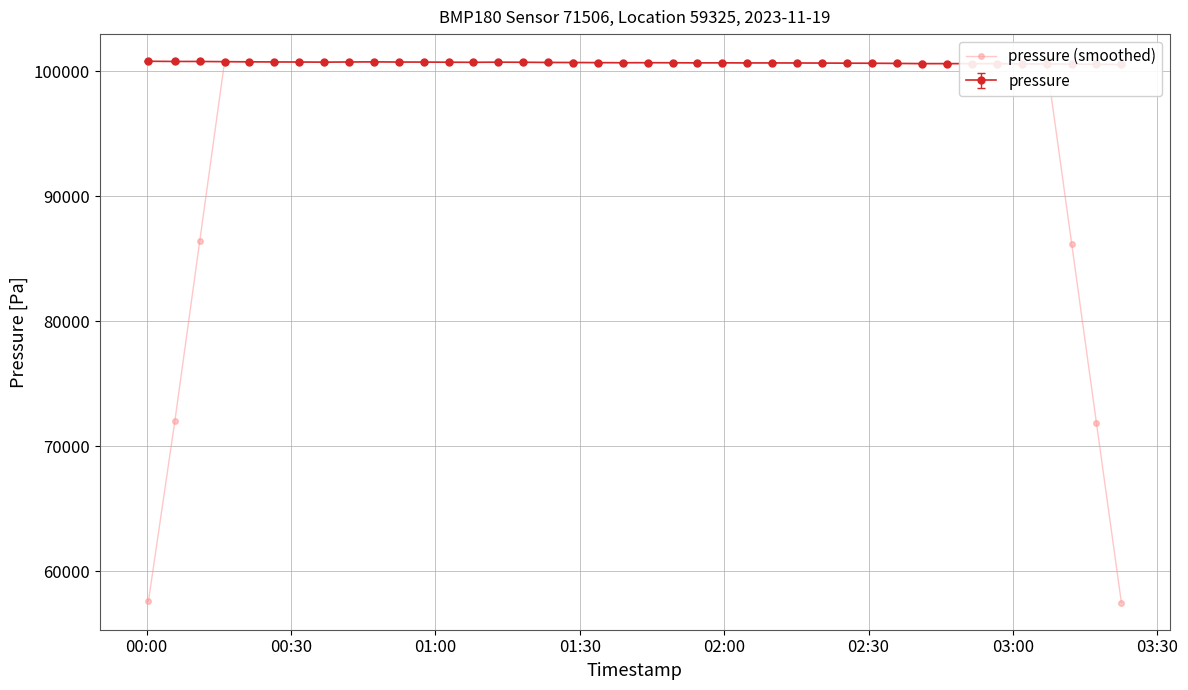

What is the highest value of the pressure (smoothed) series?

100786.6